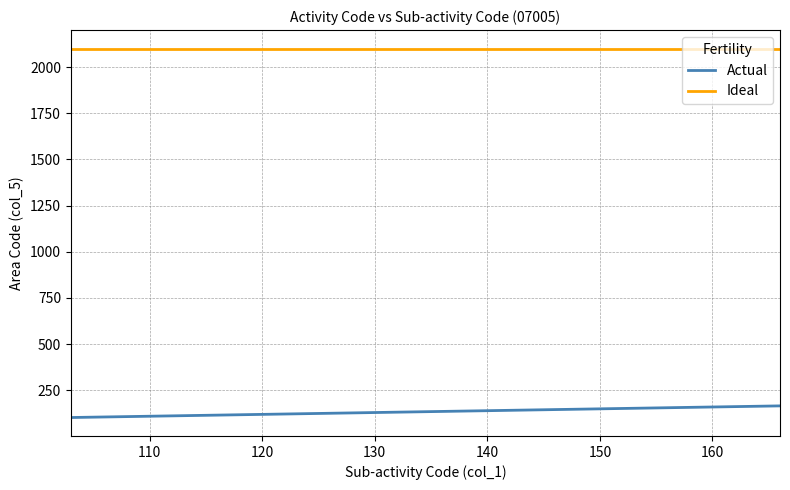

Does the chart have visible grid lines?

Yes